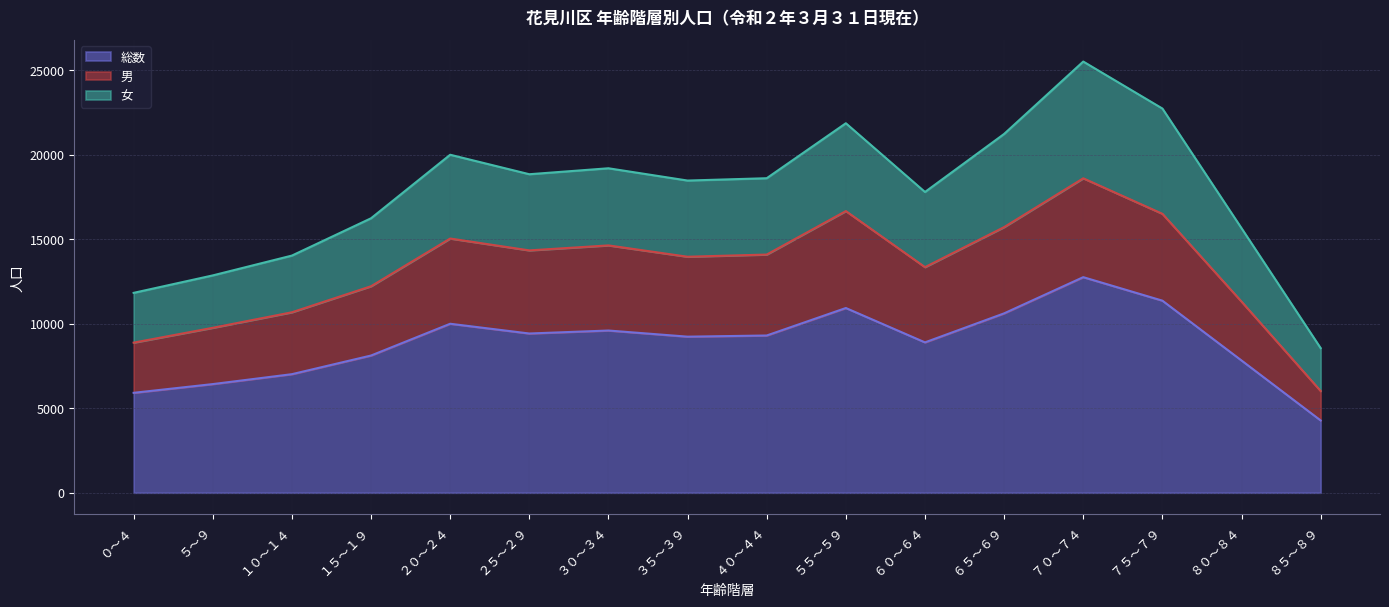

What is the label of the 13th point from the right?

１５～１９